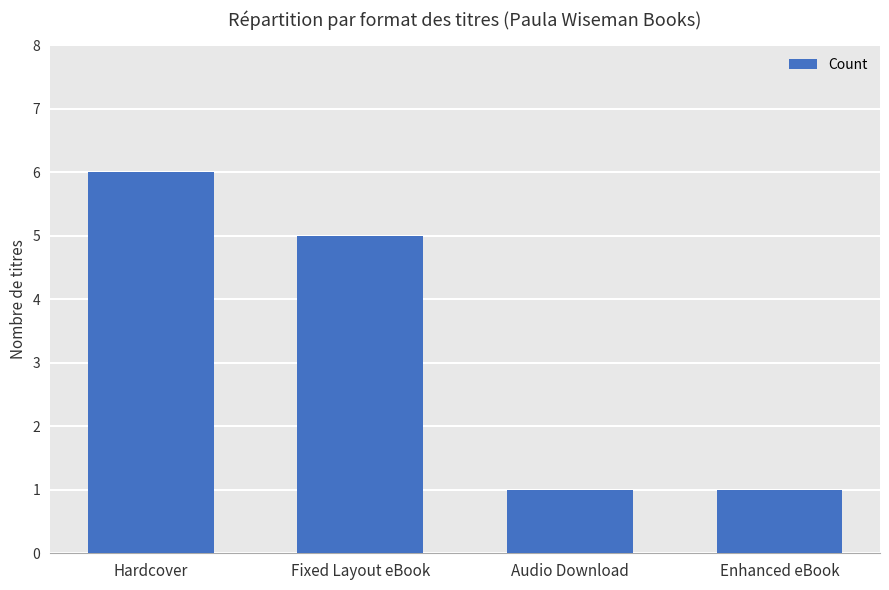

What is the difference between the values at Hardcover and Fixed Layout eBook?

1